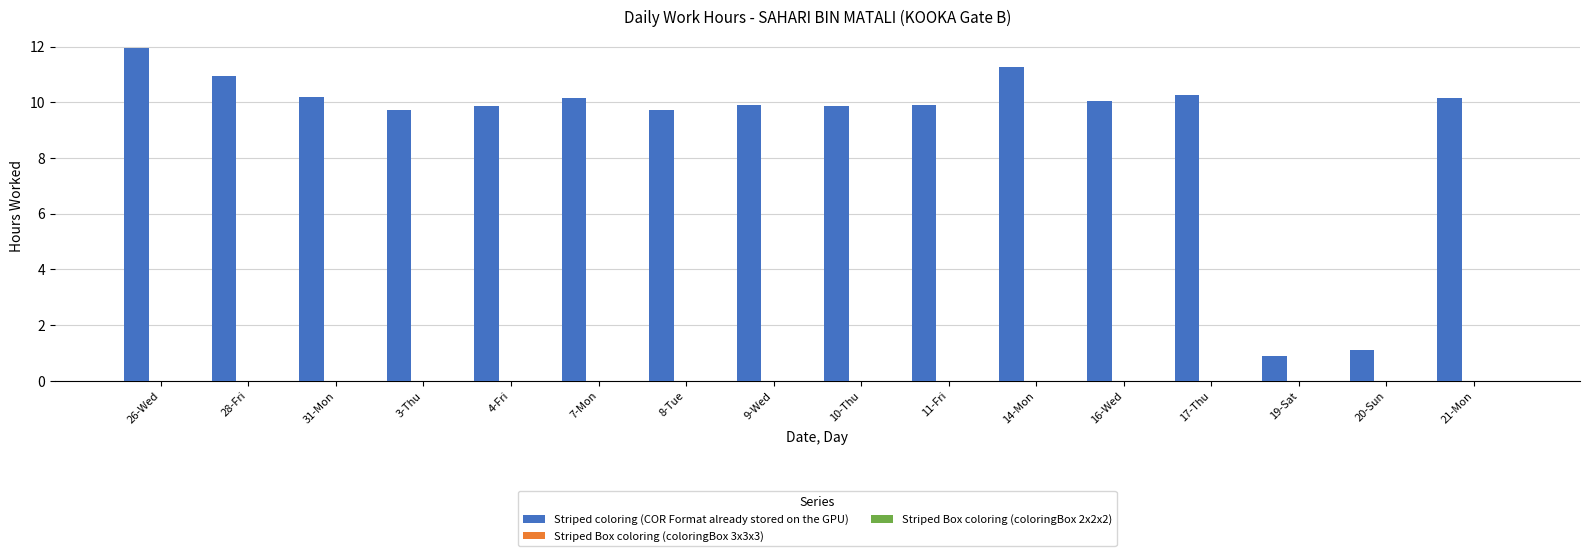

What is the smallest value displayed?

0.9